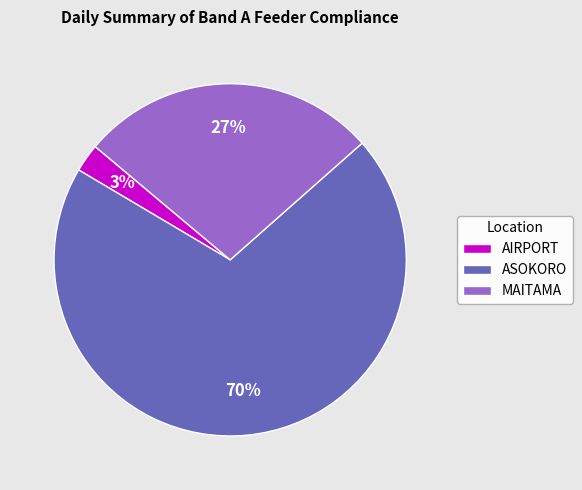

To the nearest percent, what is the combined percentage of ASOKORO and AIRPORT?

73%